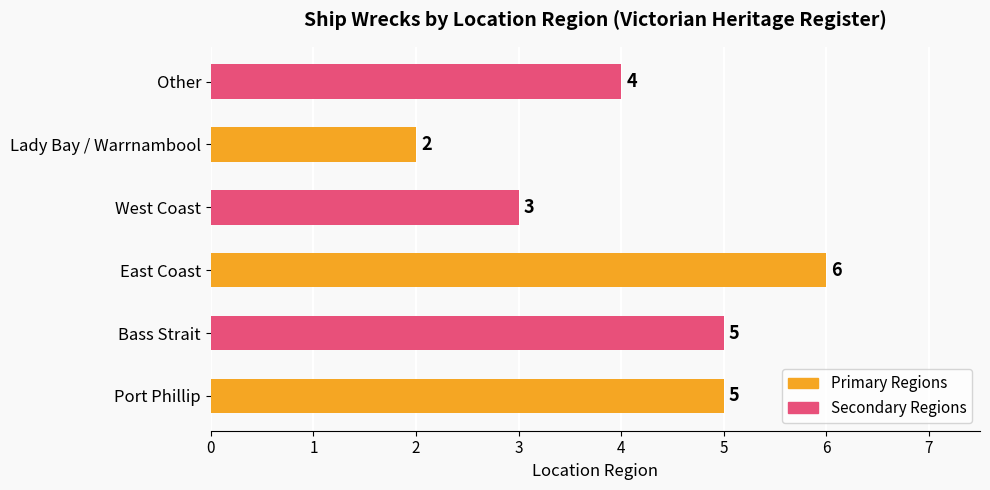

True or false: the data shows 5 at Bass Strait.

True